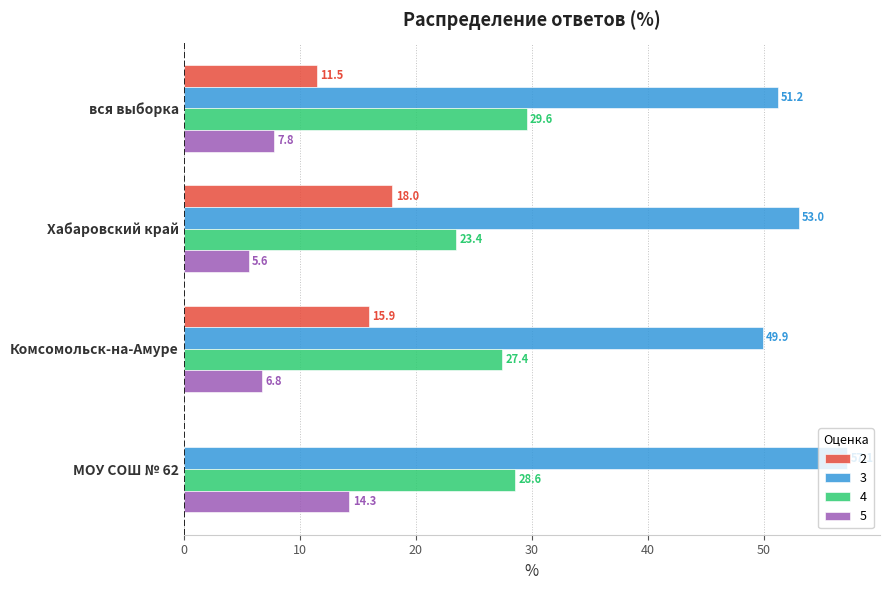

The value of 5 at Хабаровский край is 5.6. True or false?

True